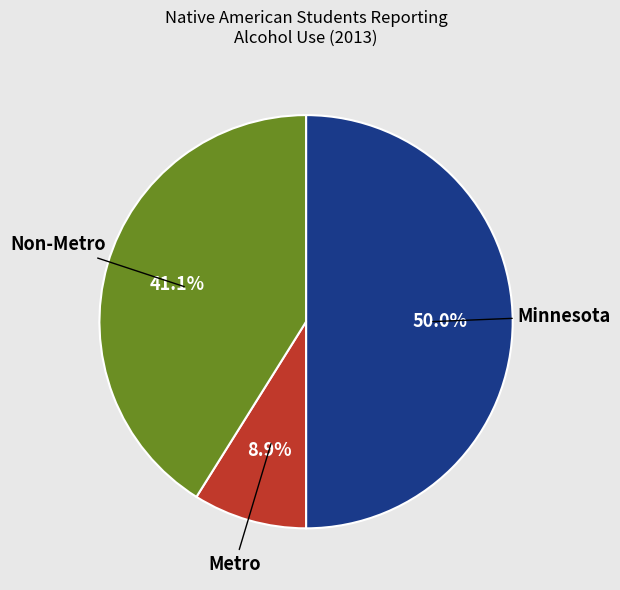

To the nearest percent, what is the combined percentage of Minnesota and Non-Metro?

91%